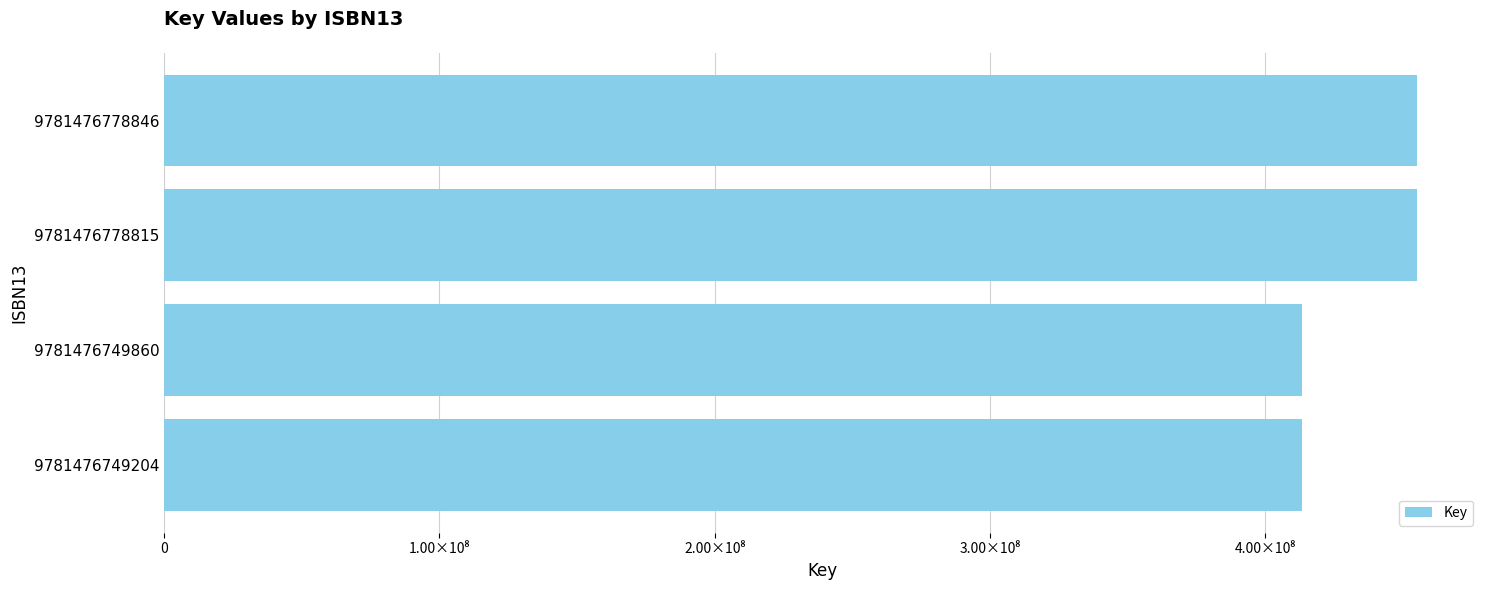

Are the bars horizontal?

Yes